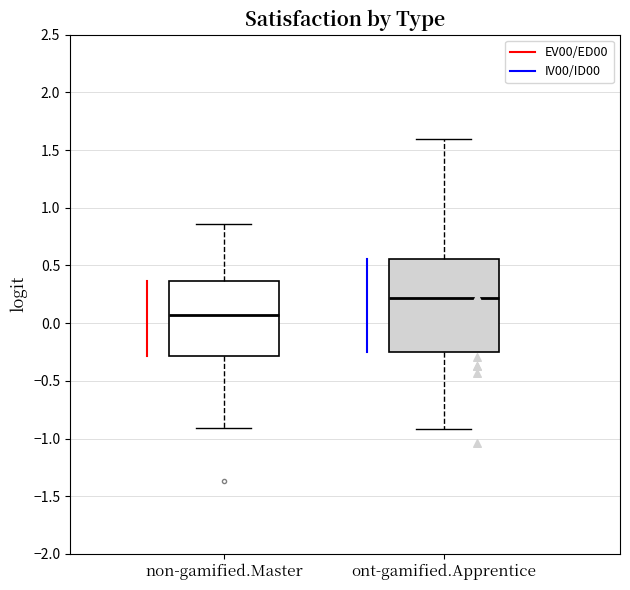

Reading left to right, read every box against the y-axis: the position of its median line, the range the box covers, and the ends of its whiskers. The values are not printed on the chart, so give them approximately, as read against the axis.

non-gamified.Master: median 0.05, box -0.30 to 0.35, whiskers -0.90 to 0.85
ont-gamified.Apprentice: median 0.20, box -0.25 to 0.55, whiskers -0.90 to 1.60